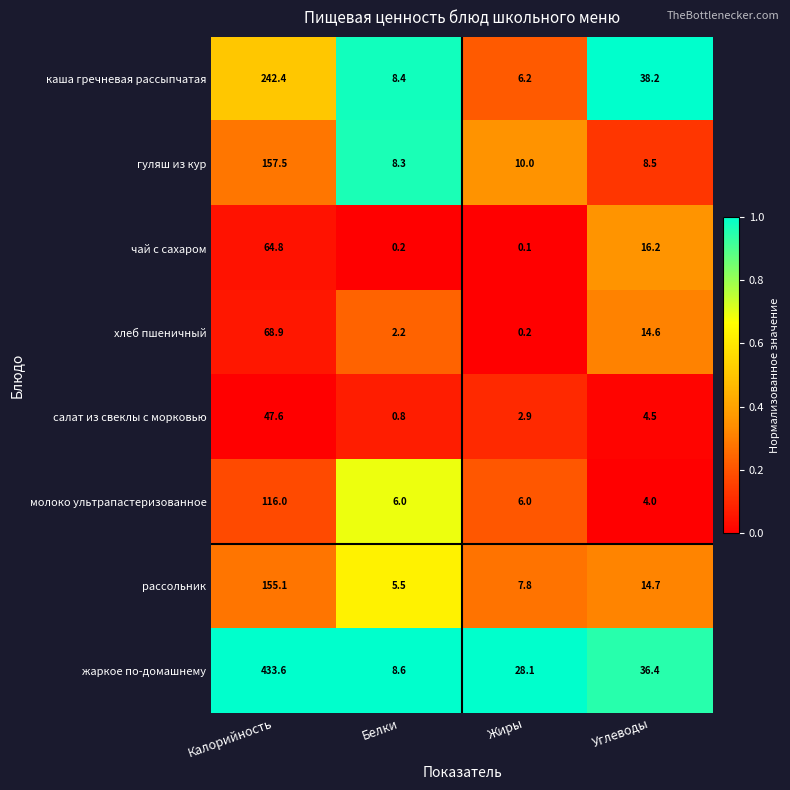

How many distinct data groups are displayed?

8